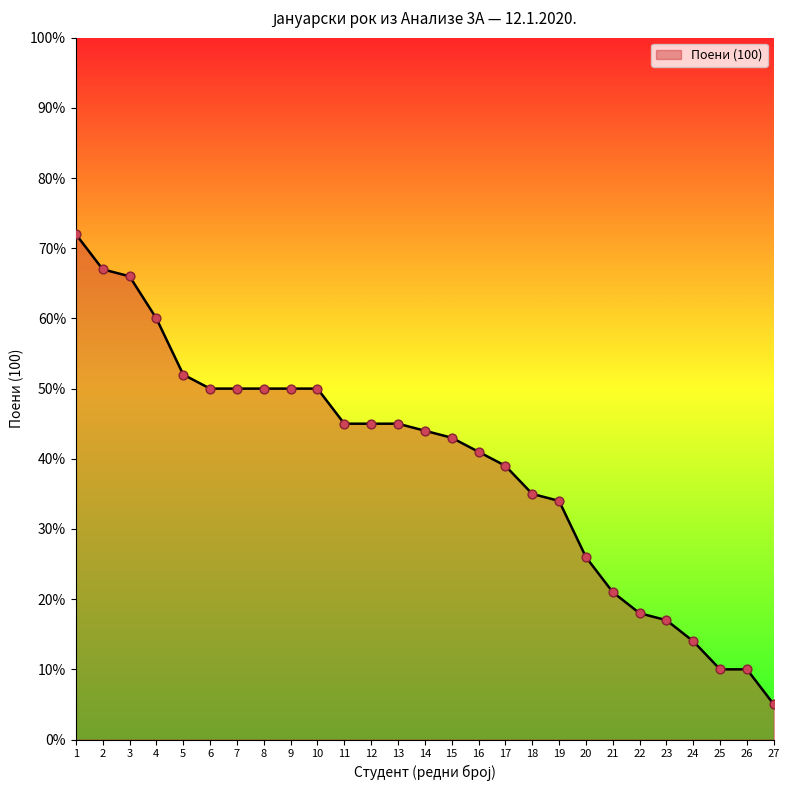

Which has a higher value, 5 or 24?

5